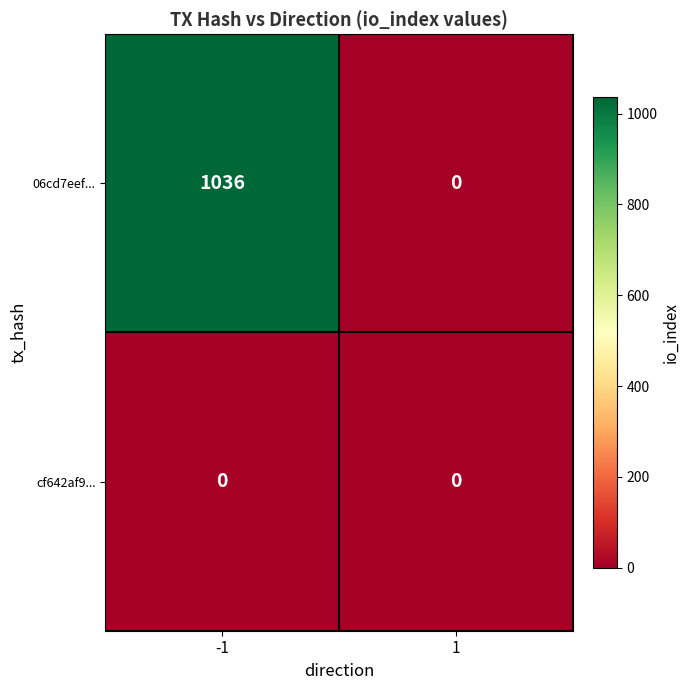

Count the number of data series in this chart.

2